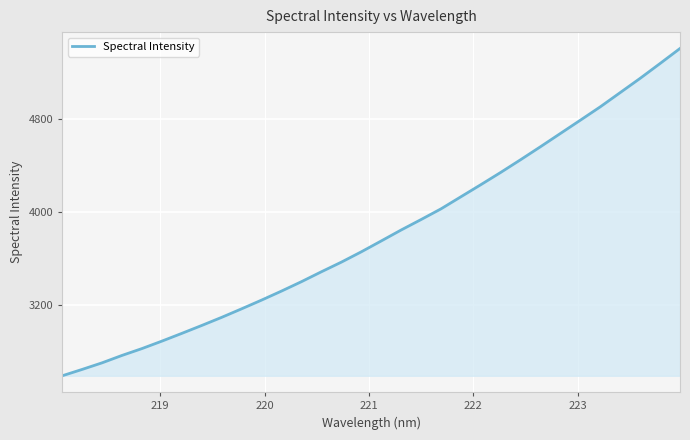

What is the greatest value displayed?

5409.3